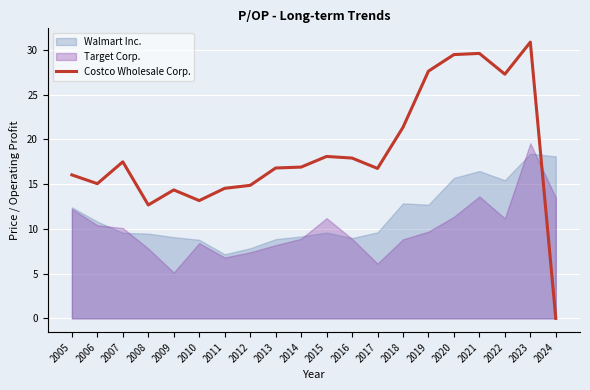

Which category has the highest value in the Costco Wholesale Corp. series?

2023